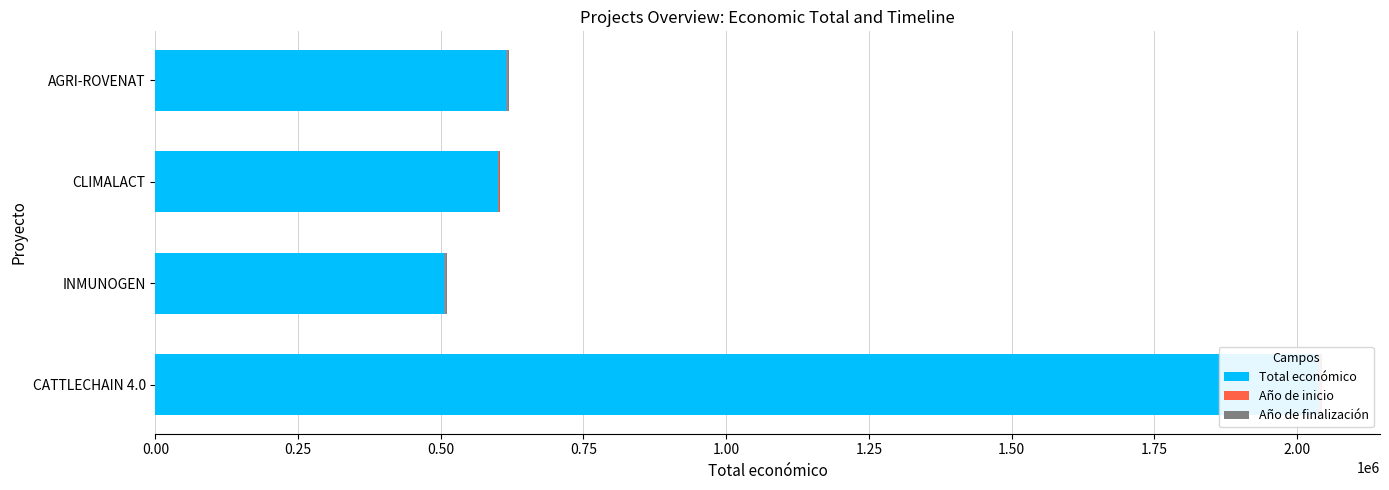

Which series has the largest range (max minus min)?

Total económico